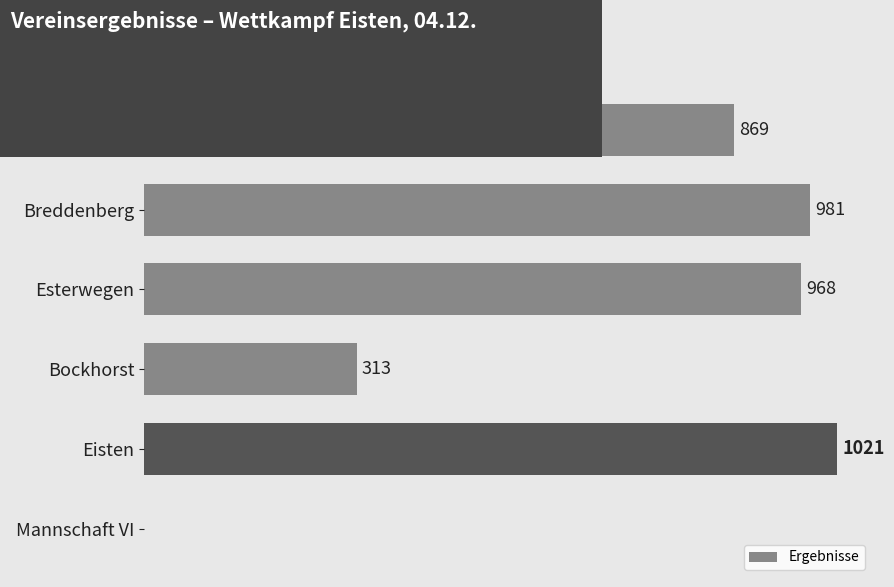

Between Bockhorst and Mannschaft VI, which is larger?

Bockhorst